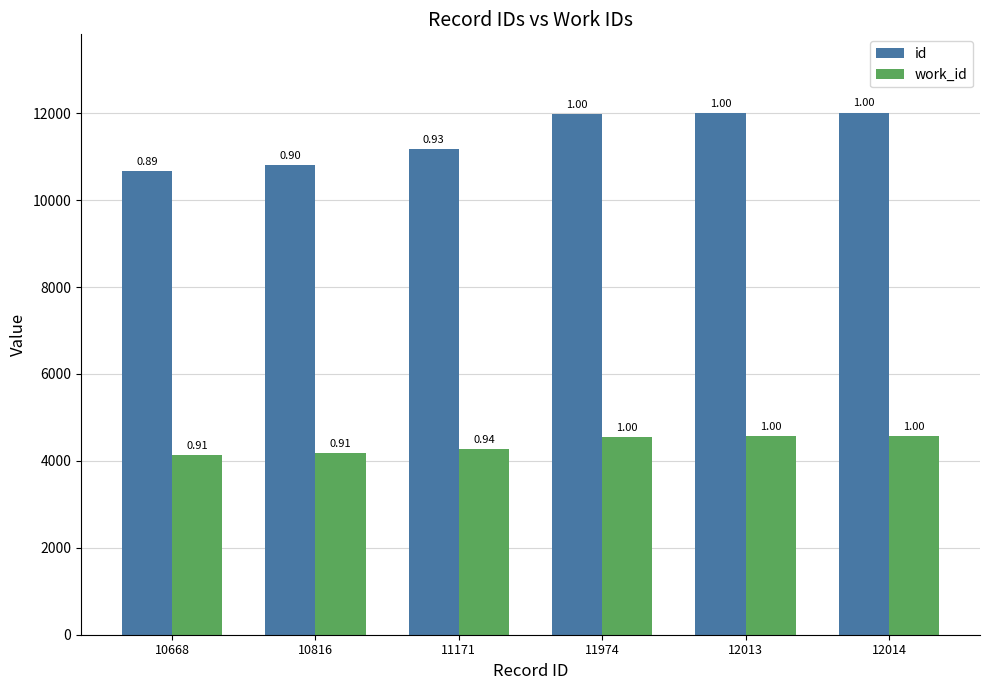

How many groups of bars are there?

6